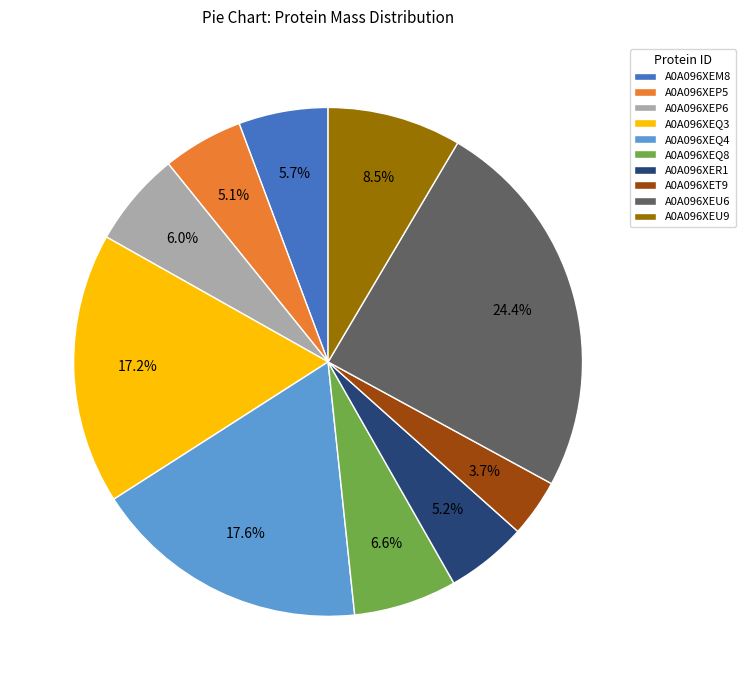

What is the total percentage of A0A096XEU9 and A0A096XEQ8?

15.1%